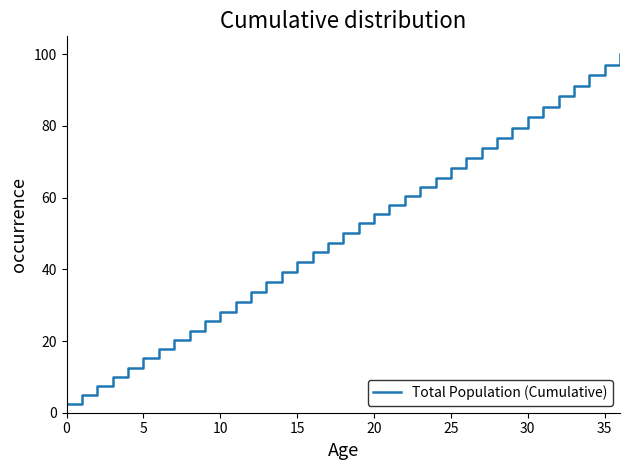

What is the greatest value displayed?

100.0